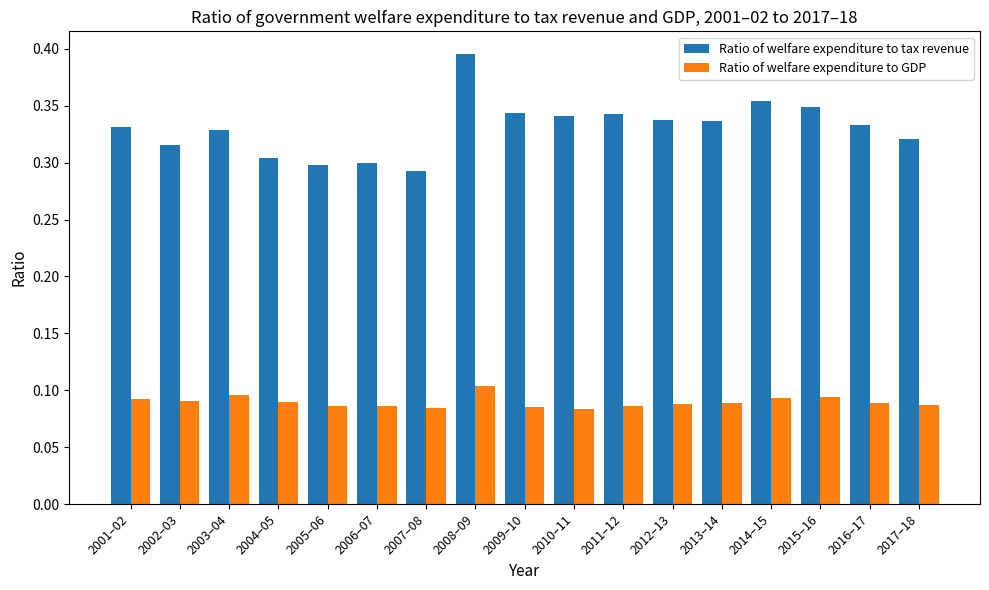

Which series has the largest range (max minus min)?

Ratio of welfare expenditure to tax revenue